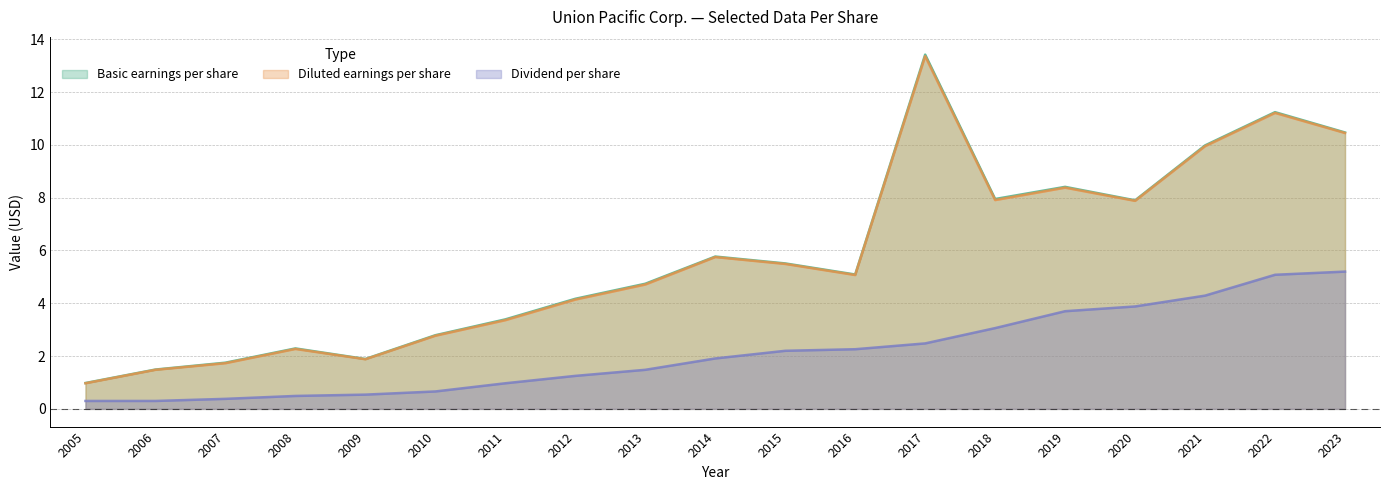

What is the average value of the Basic earnings per share series?

5.7